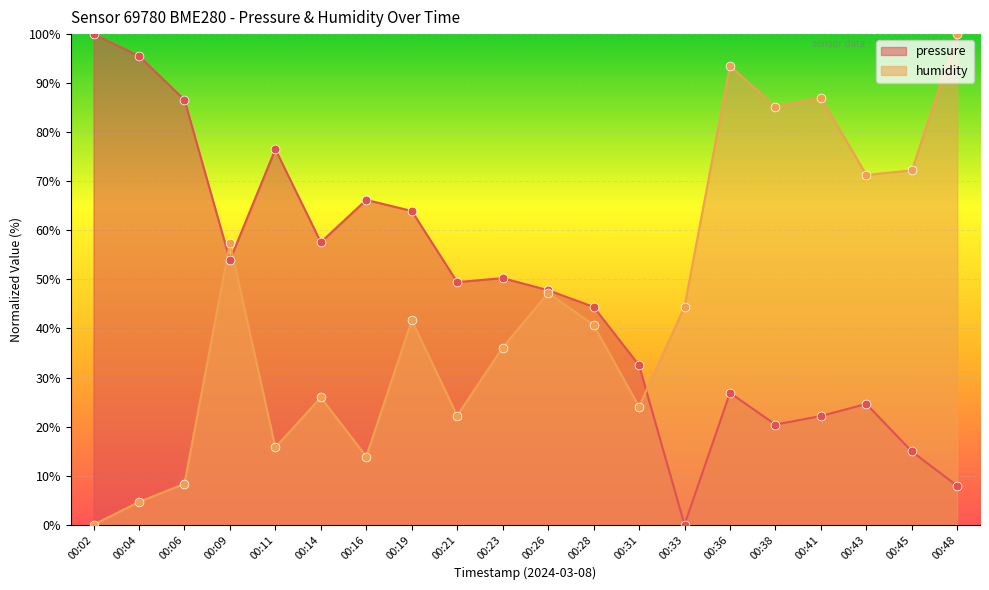

Which series has the largest total across all categories?

pressure